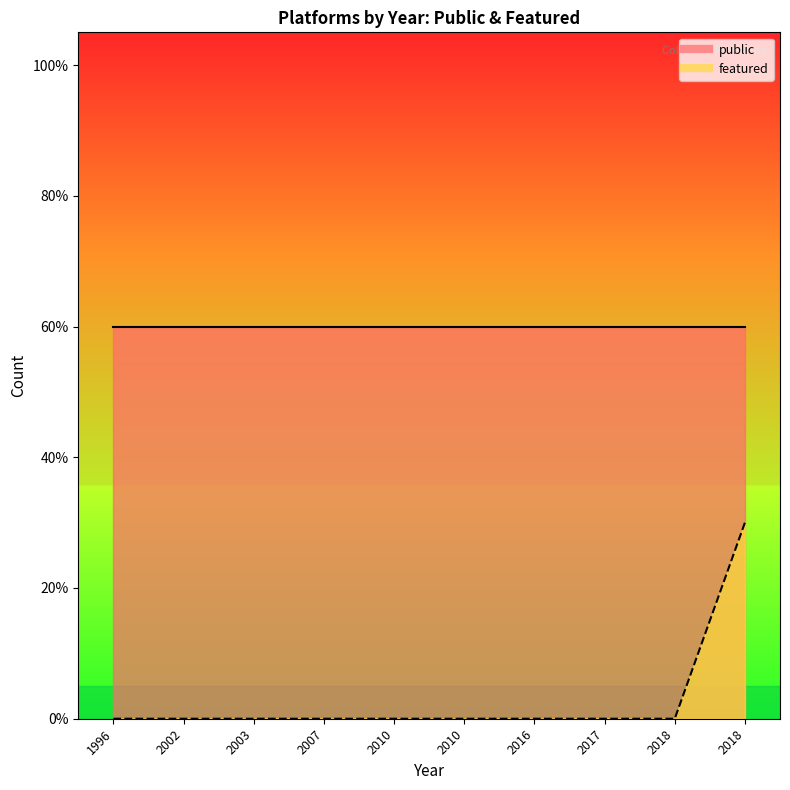

Which label corresponds to the smallest value in the chart?

1996